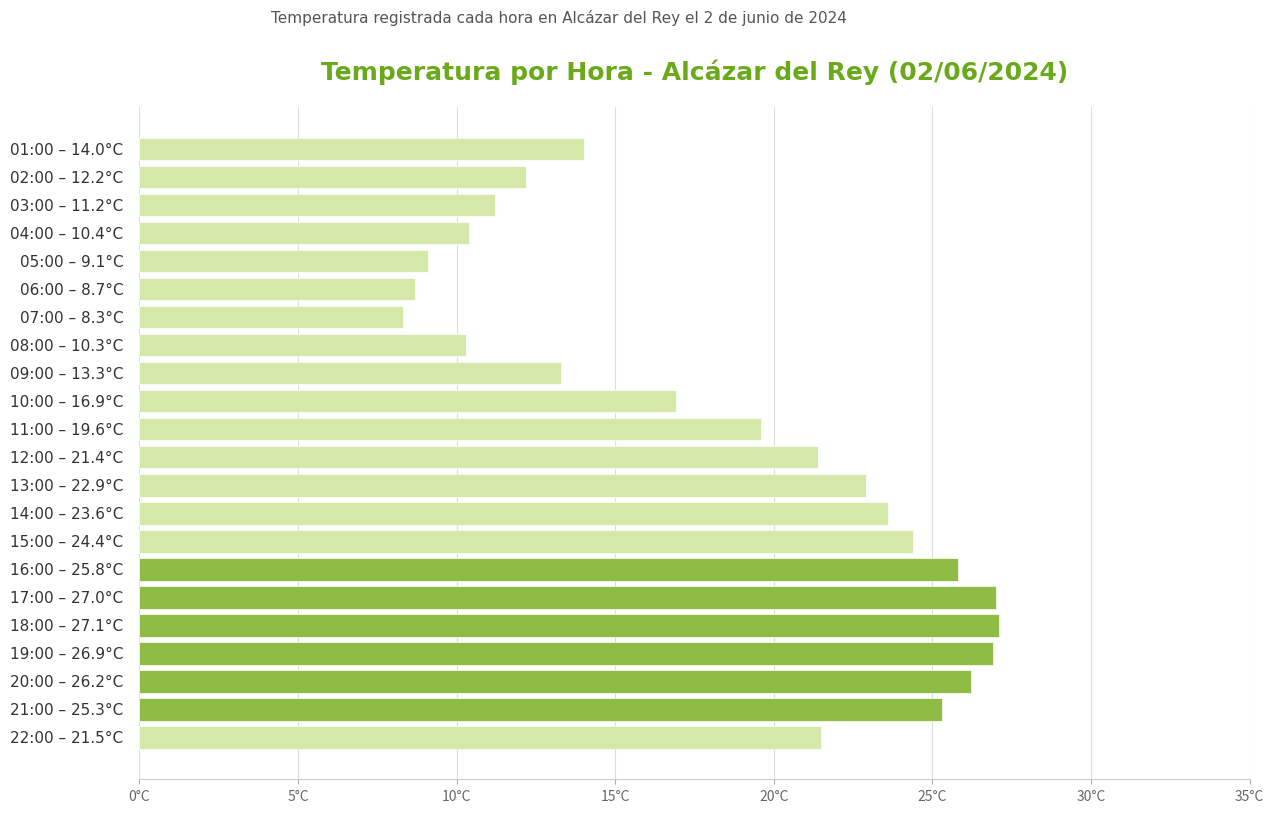

What is the difference between the maximum and minimum values?

18.8